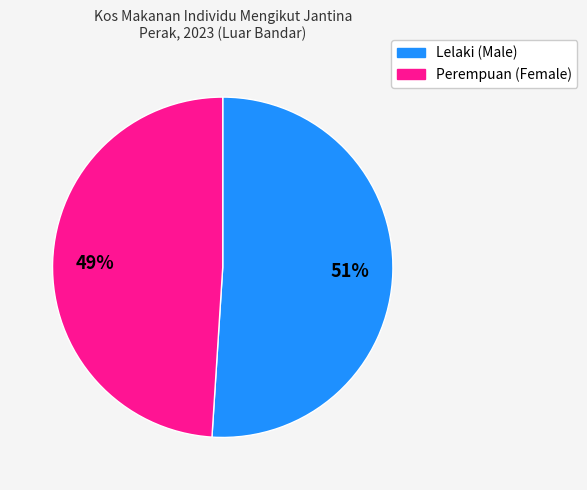

Does Perempuan (Female) represent more than half of the total?

No